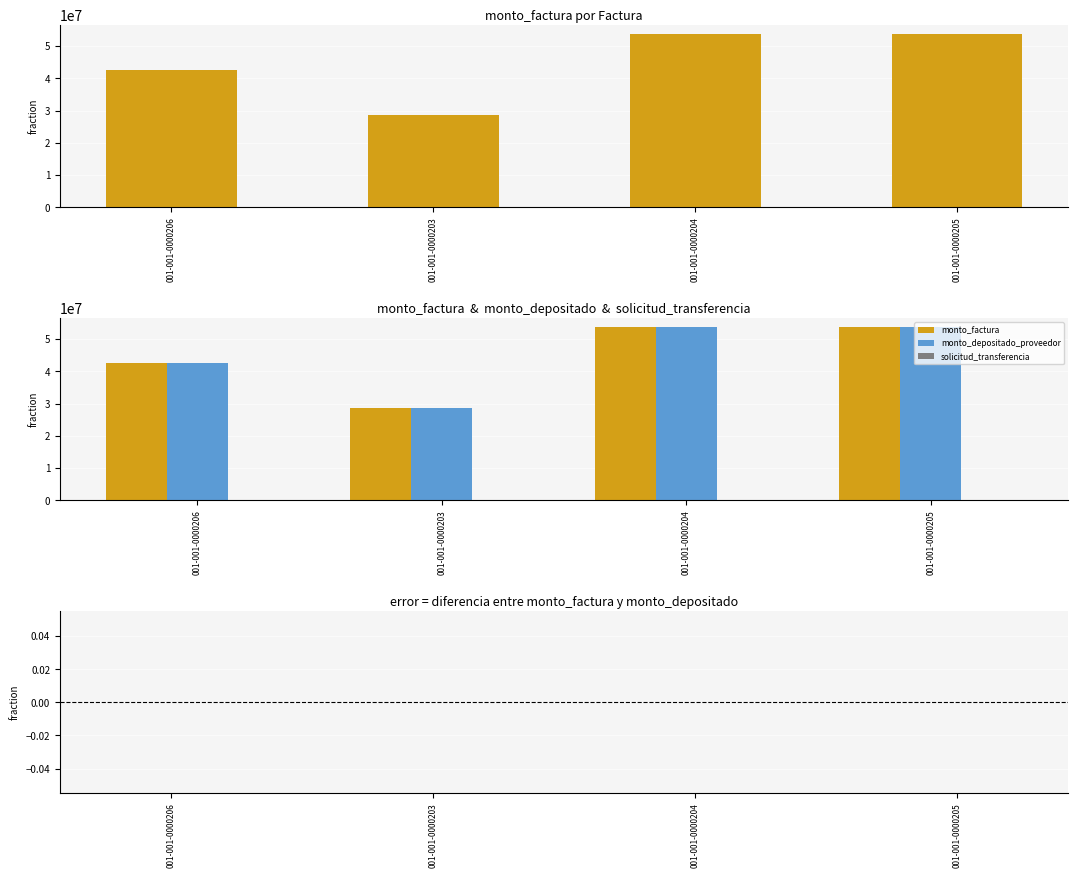

What value does the monto_depositado_proveedor series have at 001-001-0000204, to the nearest 100?

53750000